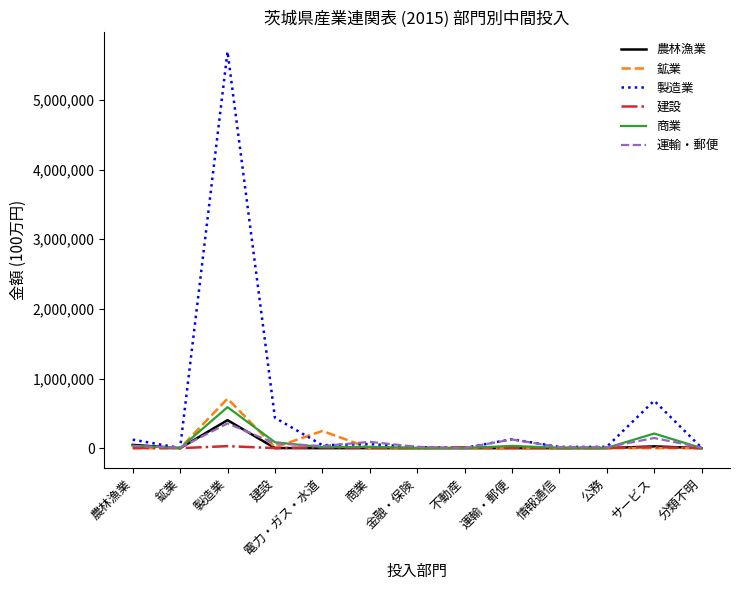

Which category has the highest value in the 鉱業 series?

製造業